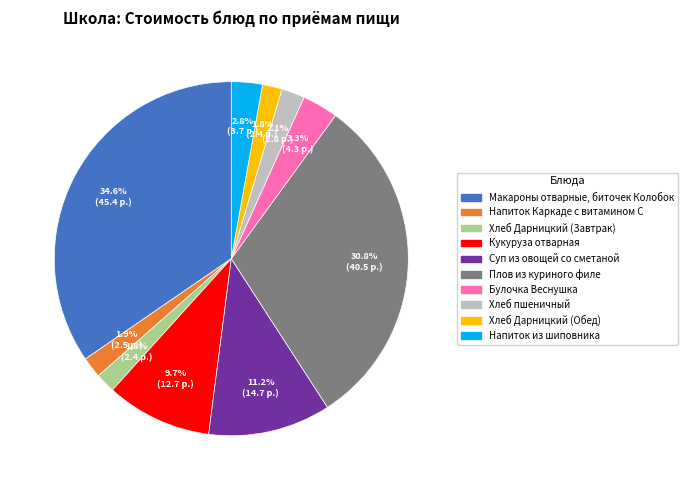

Which slice is the largest?

Макароны отварные, биточек Колобок